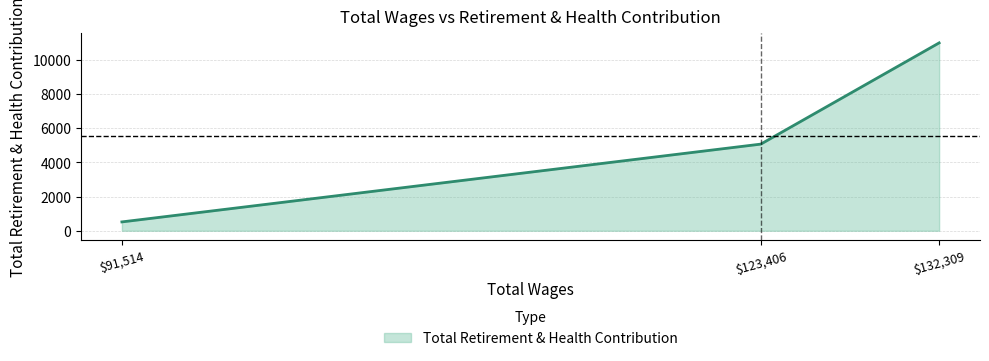

What is the change in value from 123406.0 to 91514.0?

-4552